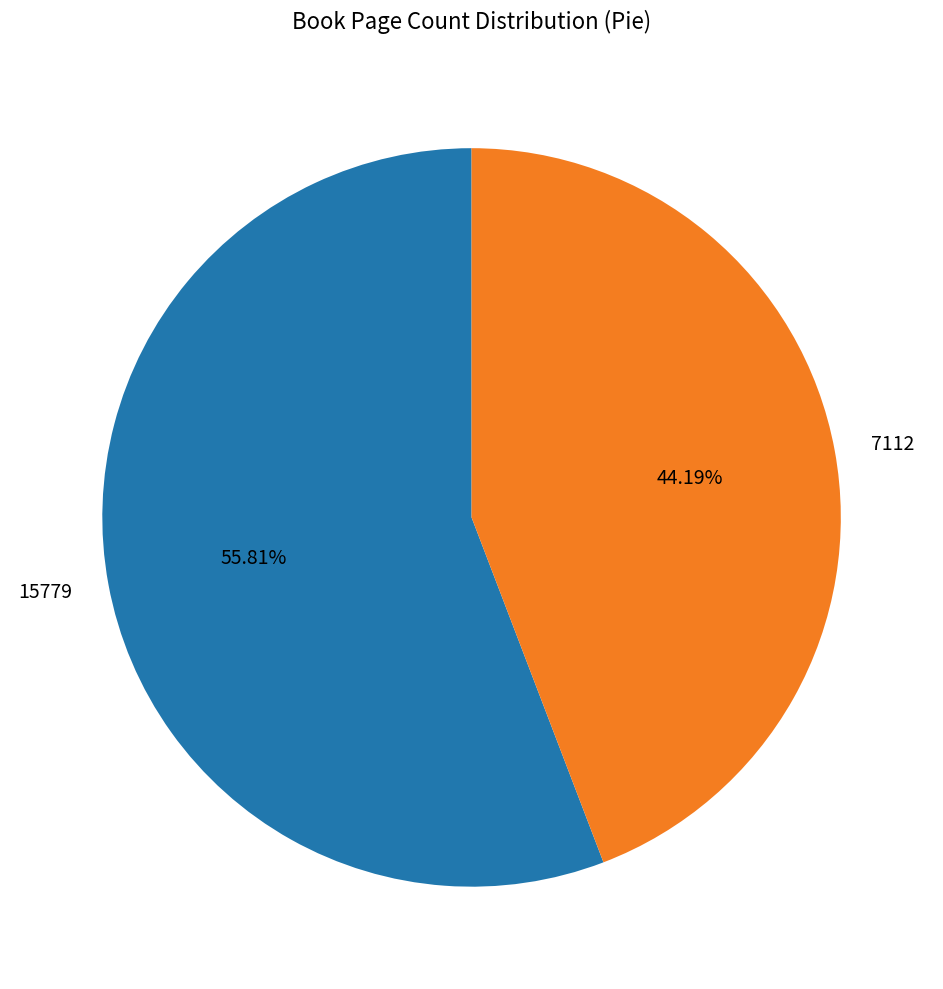

Is there a majority slice in this chart?

Yes